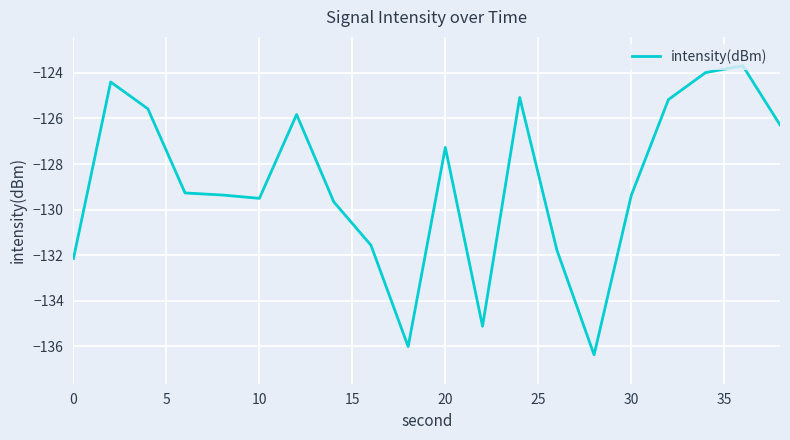

What is the difference between the maximum and minimum values?

12.7